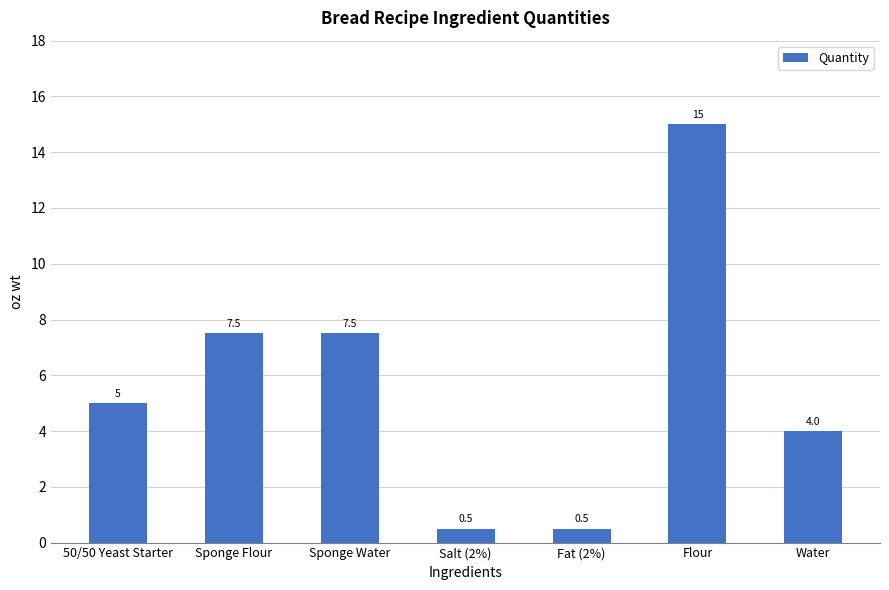

What is the label of the 7th bar from the right?

50/50 Yeast Starter